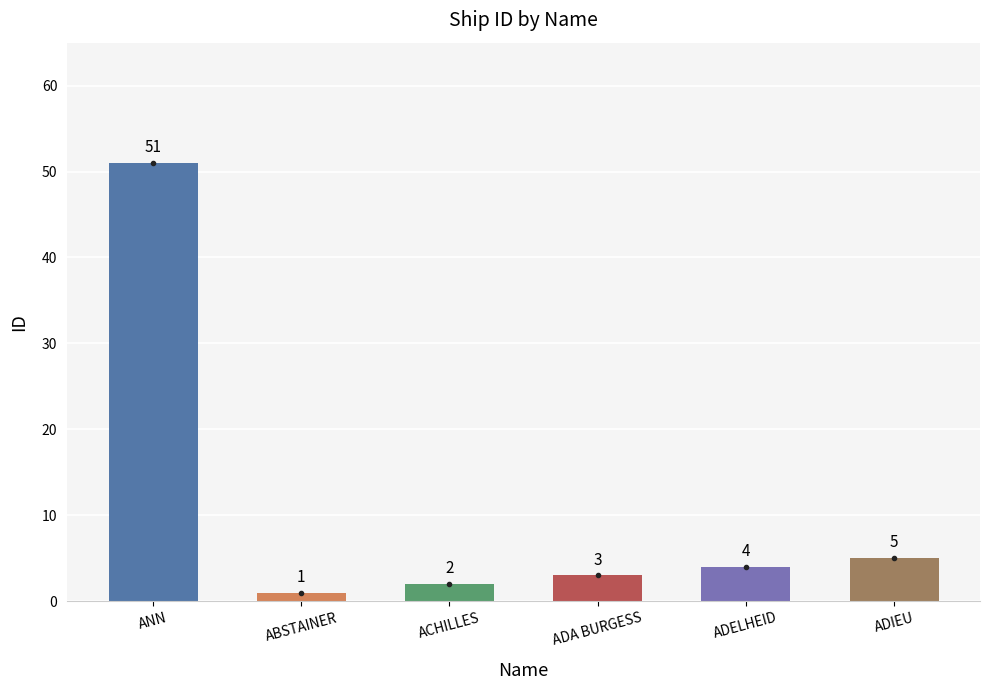

Is it true that the value at ADELHEID is 7?

False